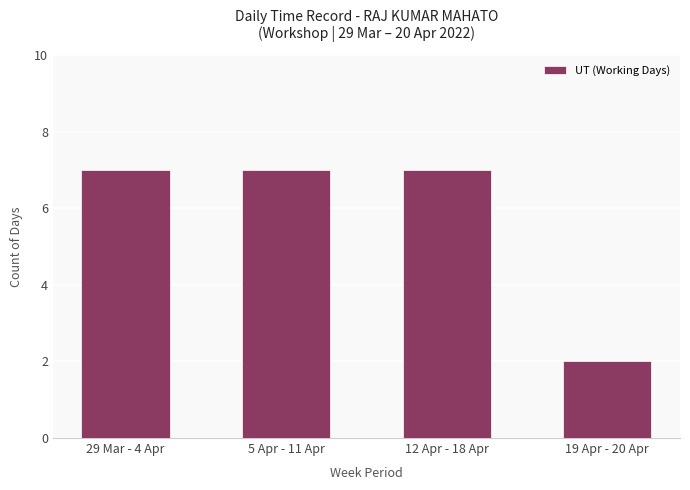

What is the average value?

6